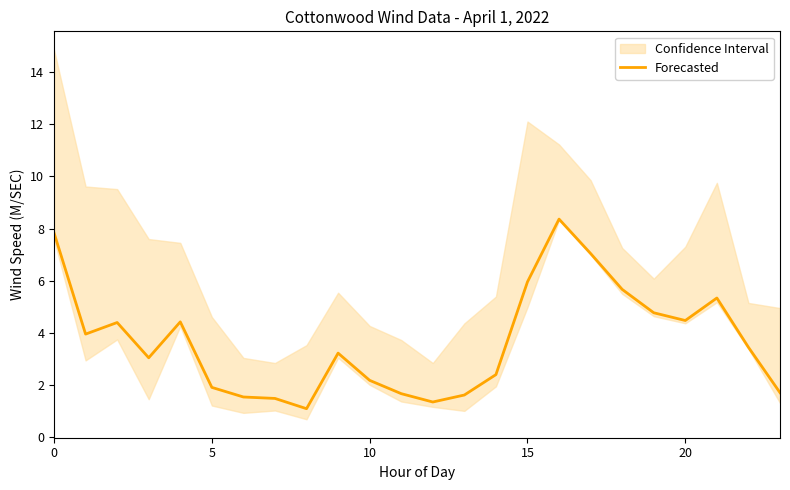

How many values are below 3?

10